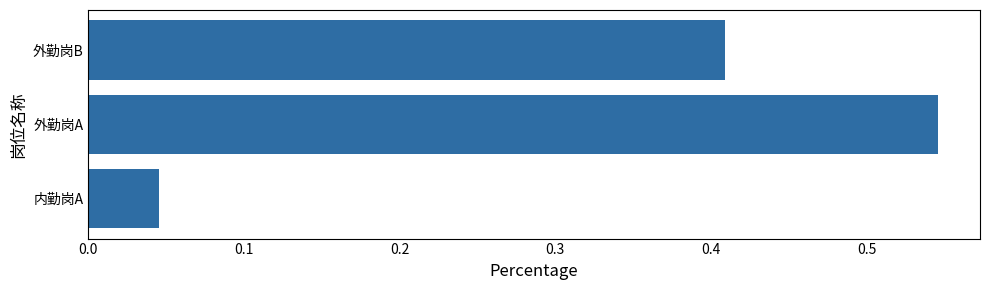

At which category does the chart reach its minimum across all series?

内勤岗A